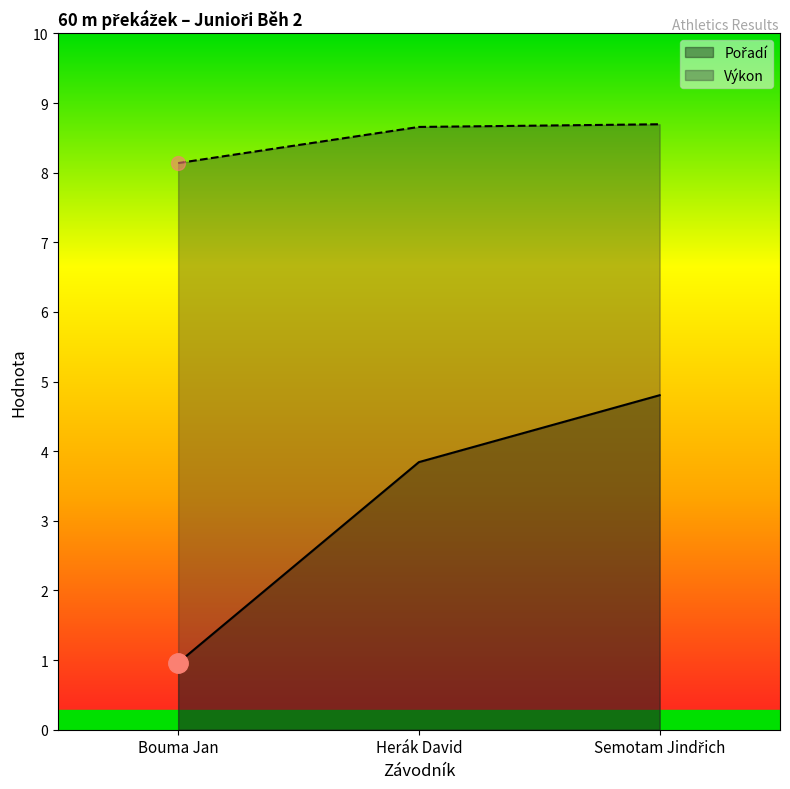

How many lines are shown in the chart?

2